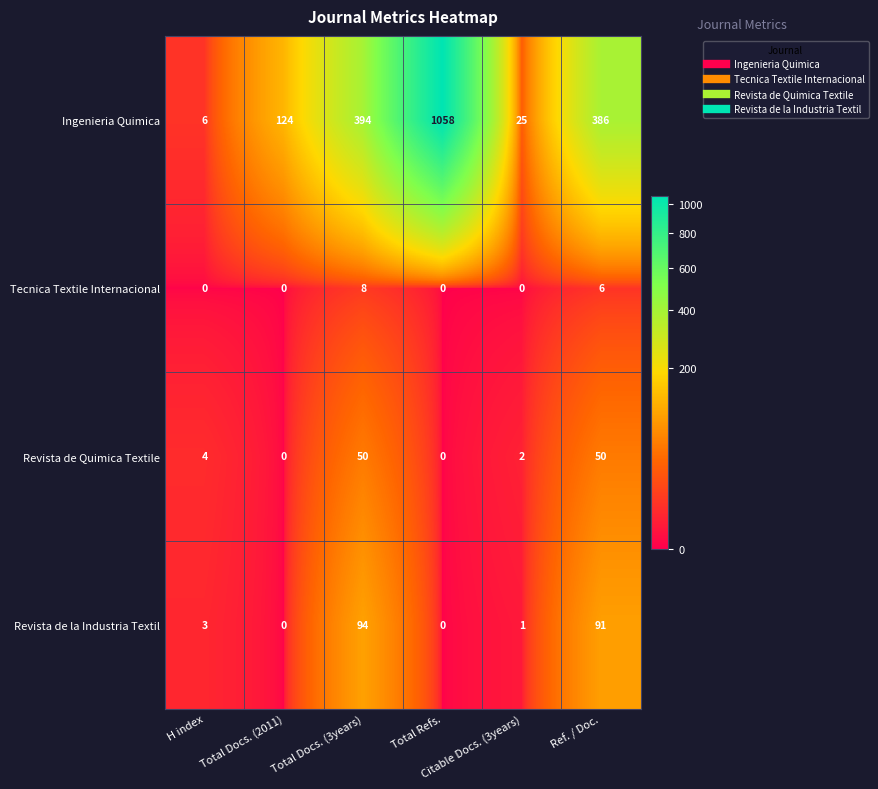

What is the average value of the Ingenieria Quimica series?

332